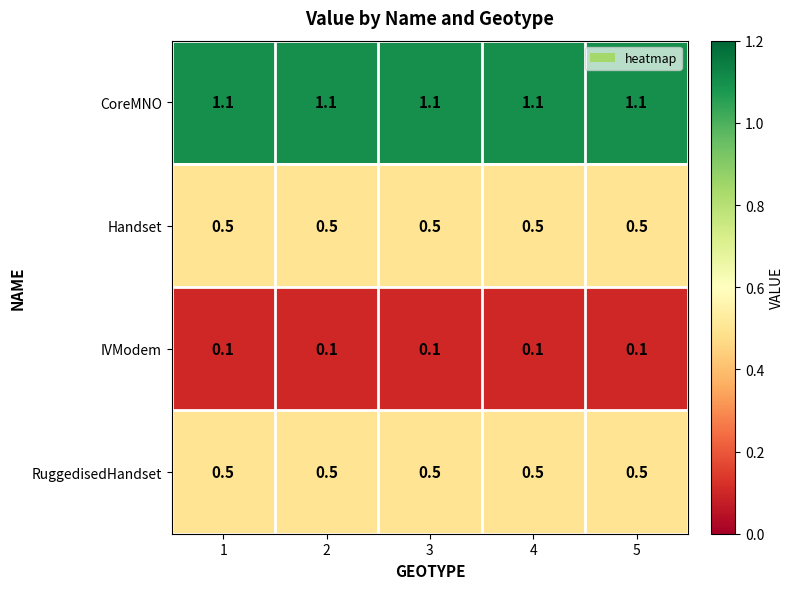

What is the spread (max minus min) of values at 5?

1.0